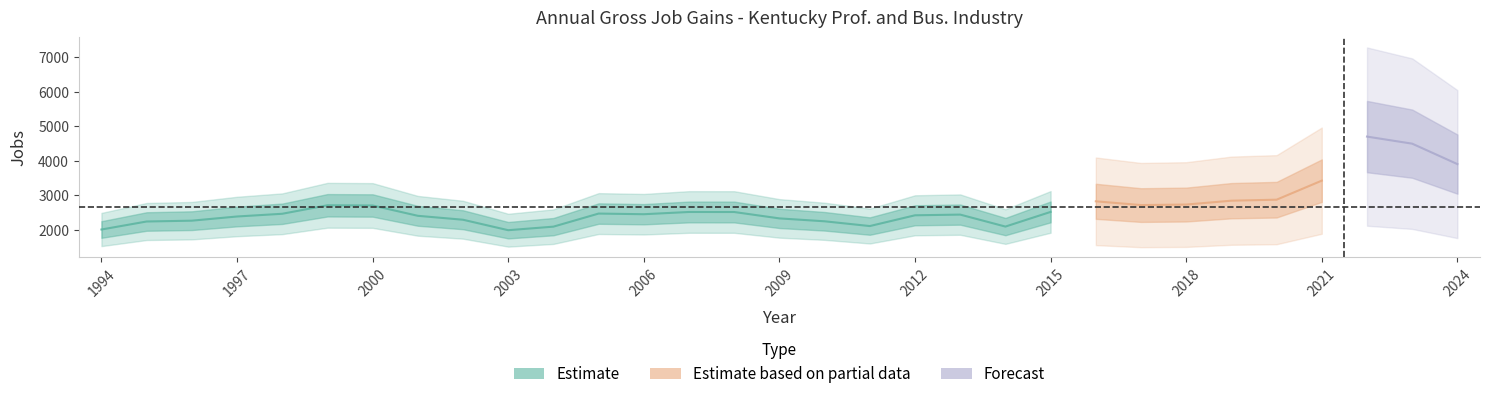

Rank the categories by Expanding establishments value from highest to lowest.

2022, 2023, 2024, 2021, 2020, 2019, 2016, 2018, 2017, 1999, 2000, 2015, 2007, 2008, 2005, 1998, 2006, 2013, 2012, 2001, 1997, 2009, 2002, 1996, 2010, 1995, 2011, 2014, 2004, 1994, 2003